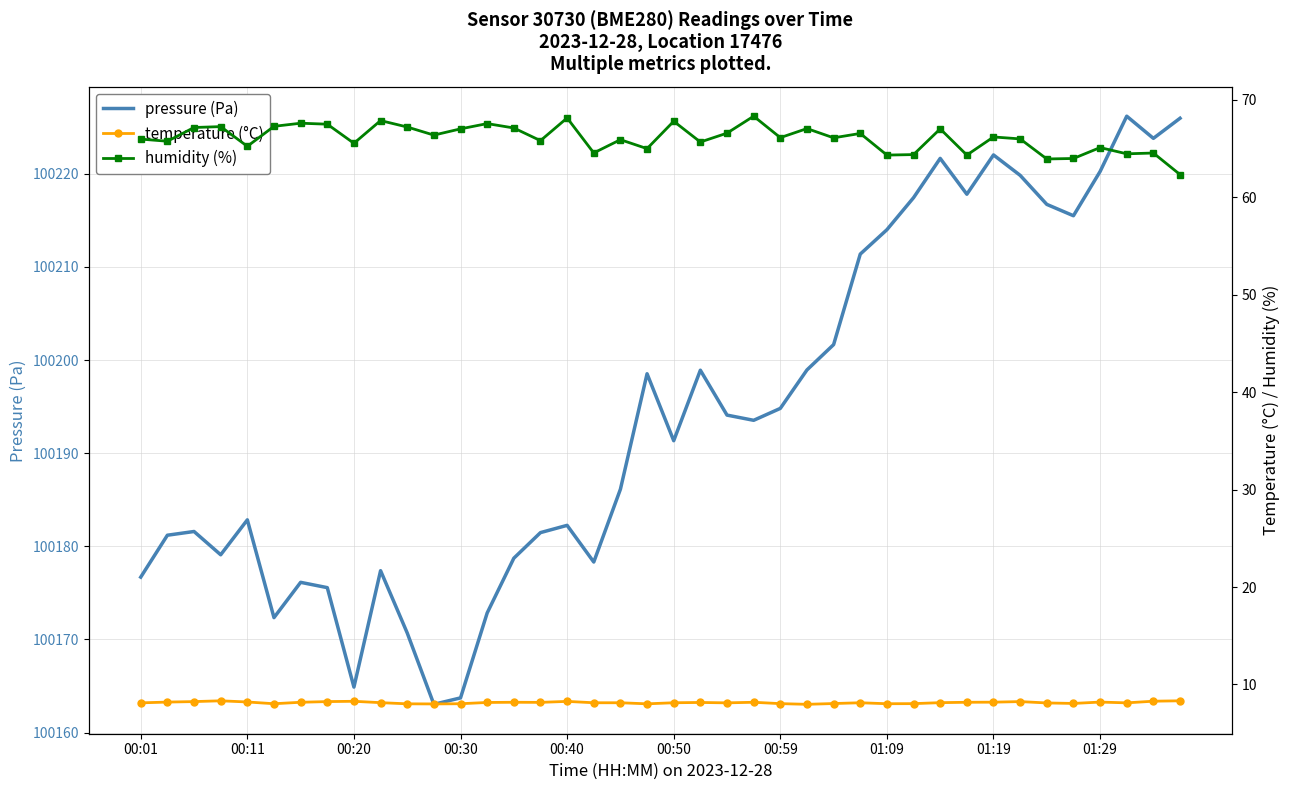

What is the difference between the second highest and minimum values in the temperature (°C) series?

0.4